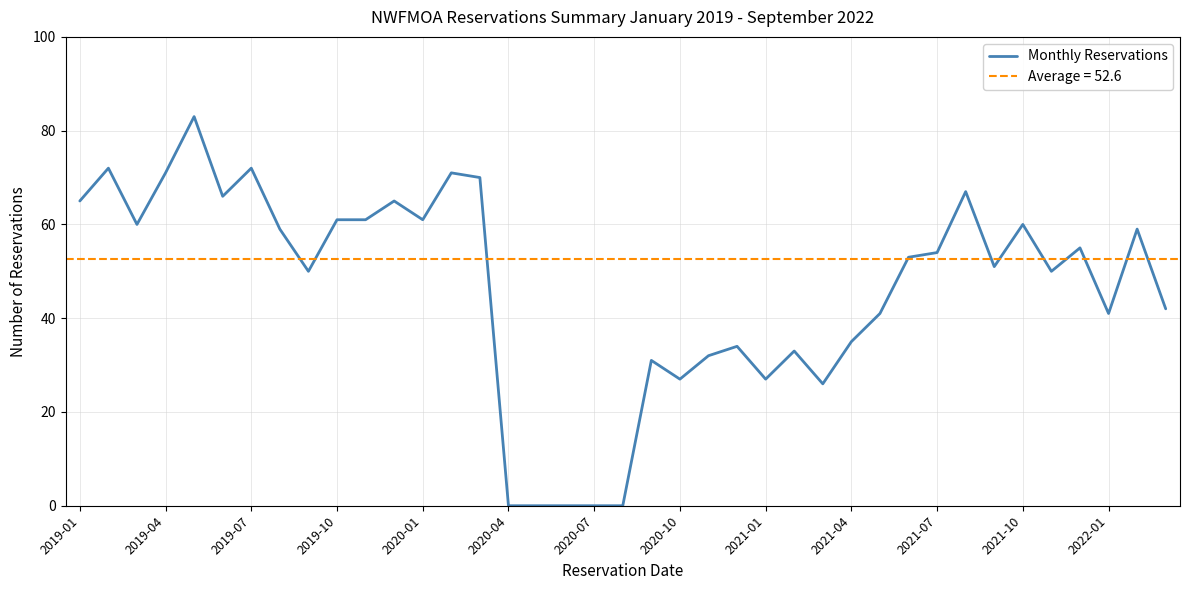

What is the difference between the second highest and minimum values?

72